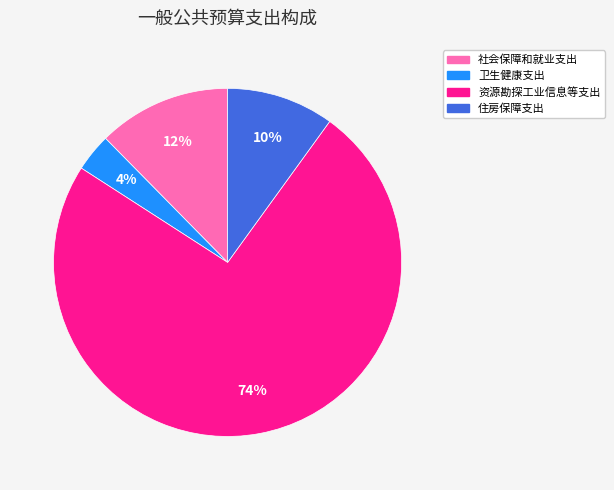

Which category accounts for the majority?

资源勘探工业信息等支出